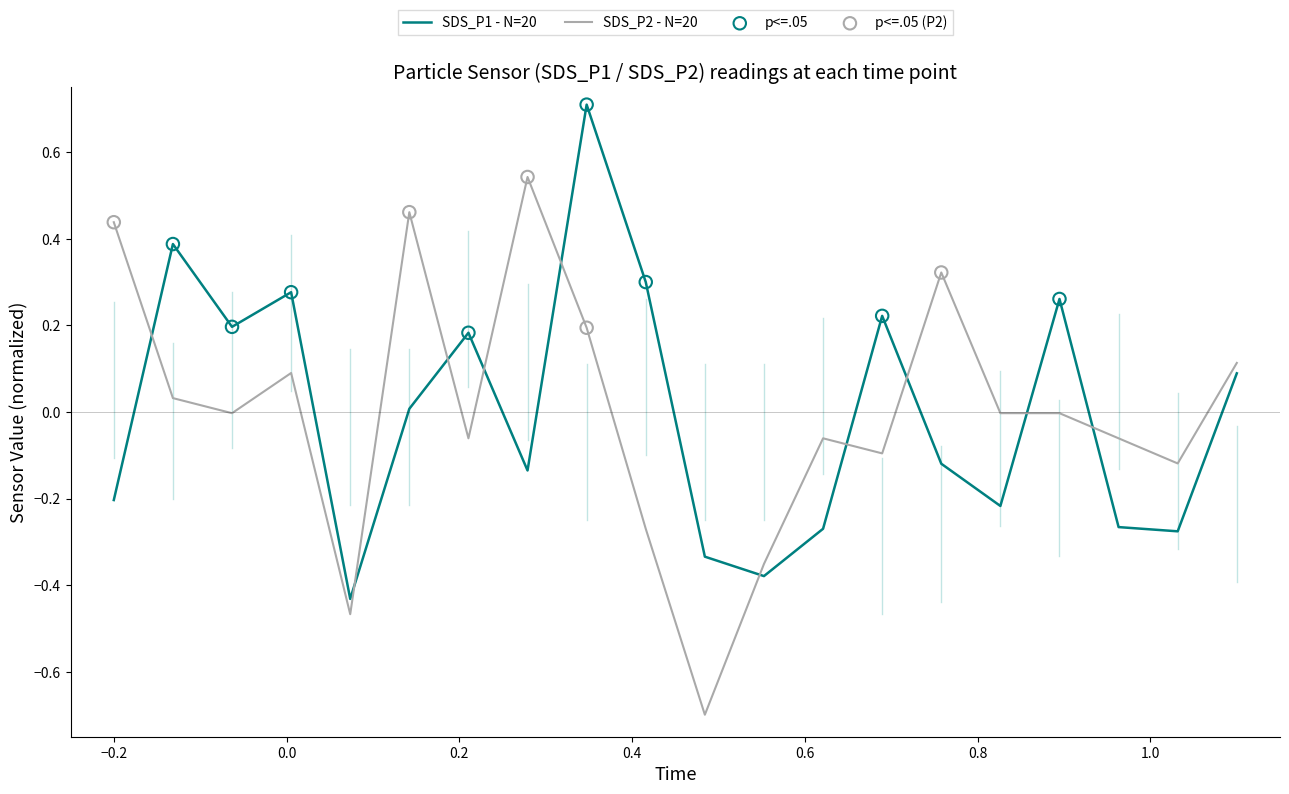

What is the difference between the maximum and minimum values in the SDS_P1 - N=20 series?

1.1